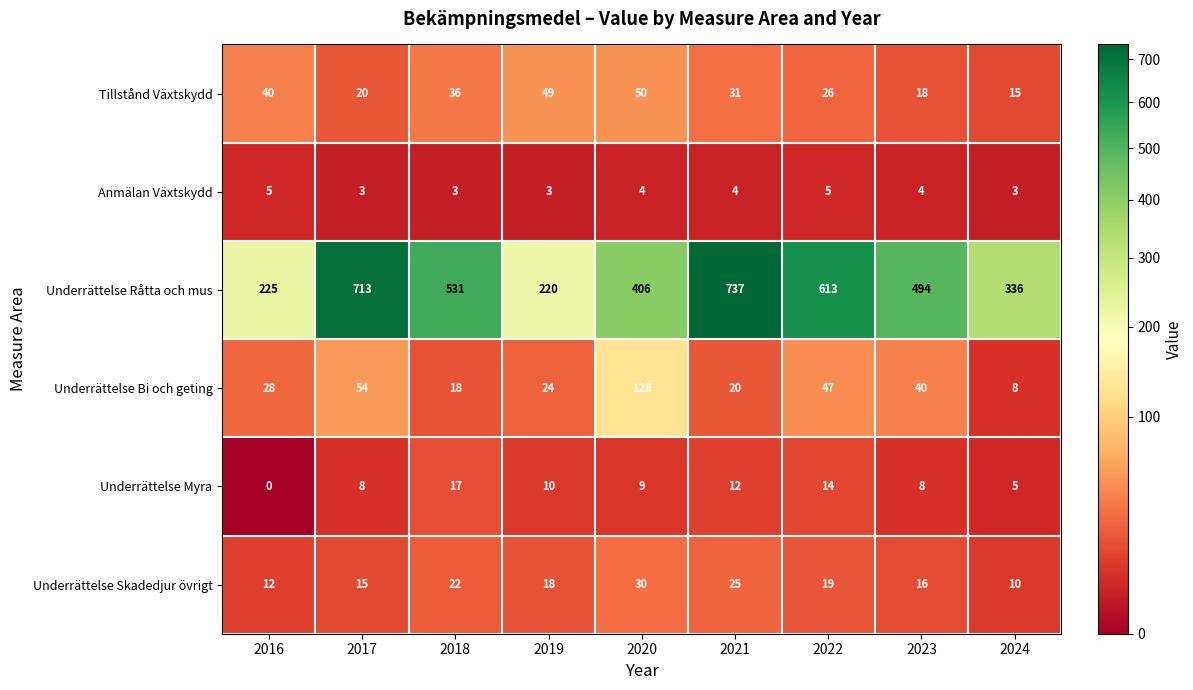

What is the difference between the Tillstånd Växtskydd values at 2019 and 2023?

31